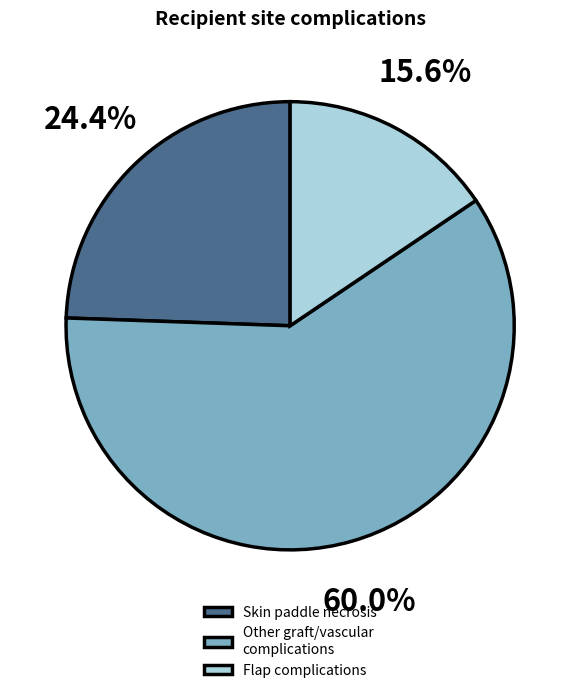

What is the total percentage of Other graft/vascular complications and Skin paddle necrosis?

84.4%